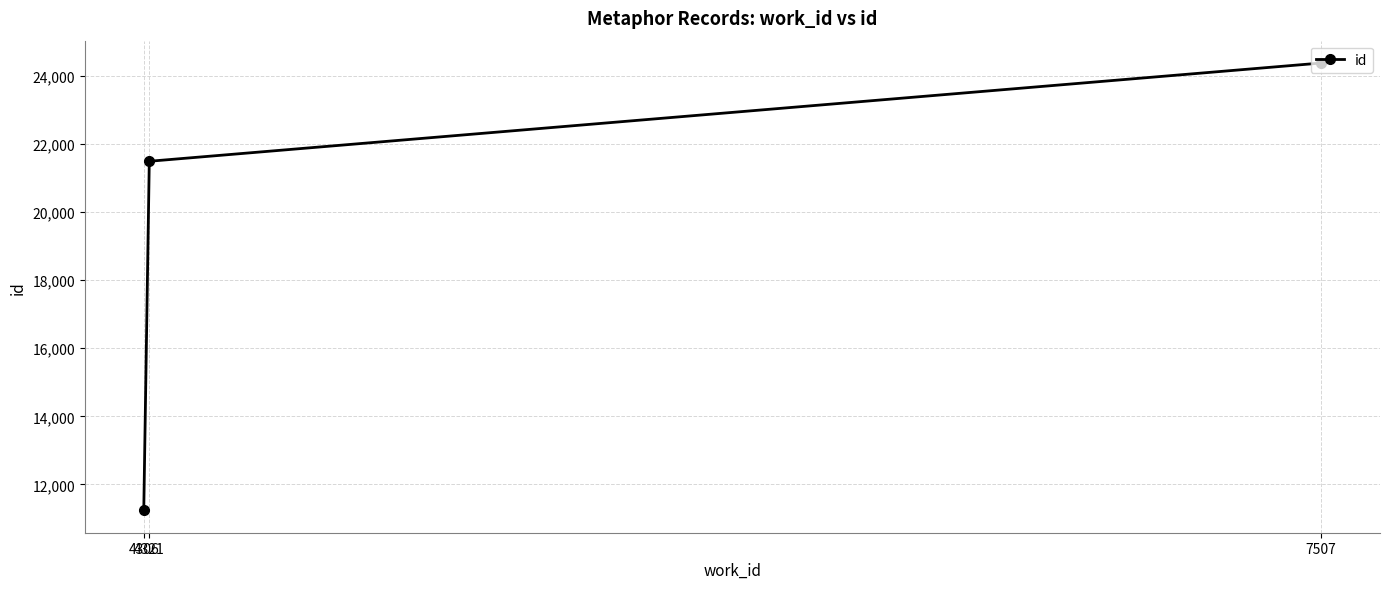

True or false: the data shows 11643 at 7507.

False